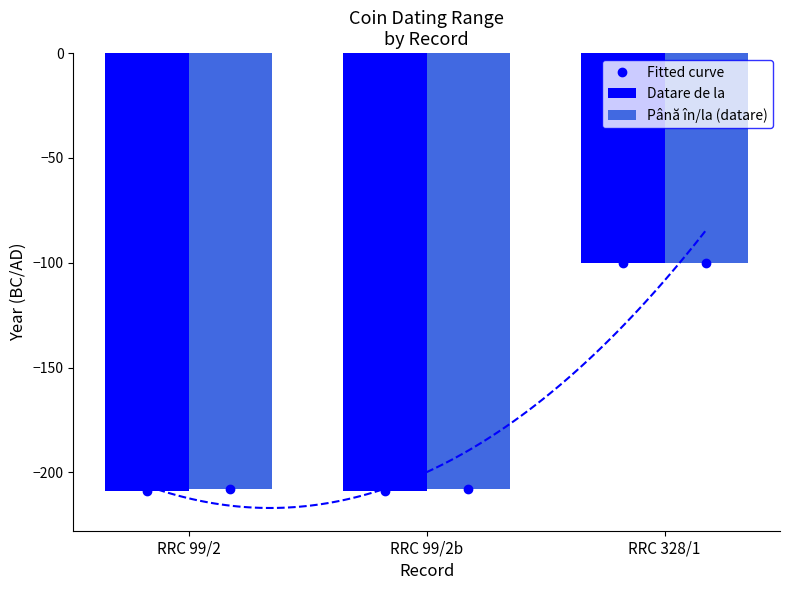

The Până în/la (datare) series shows -100 at RRC 328/1. True or false?

True